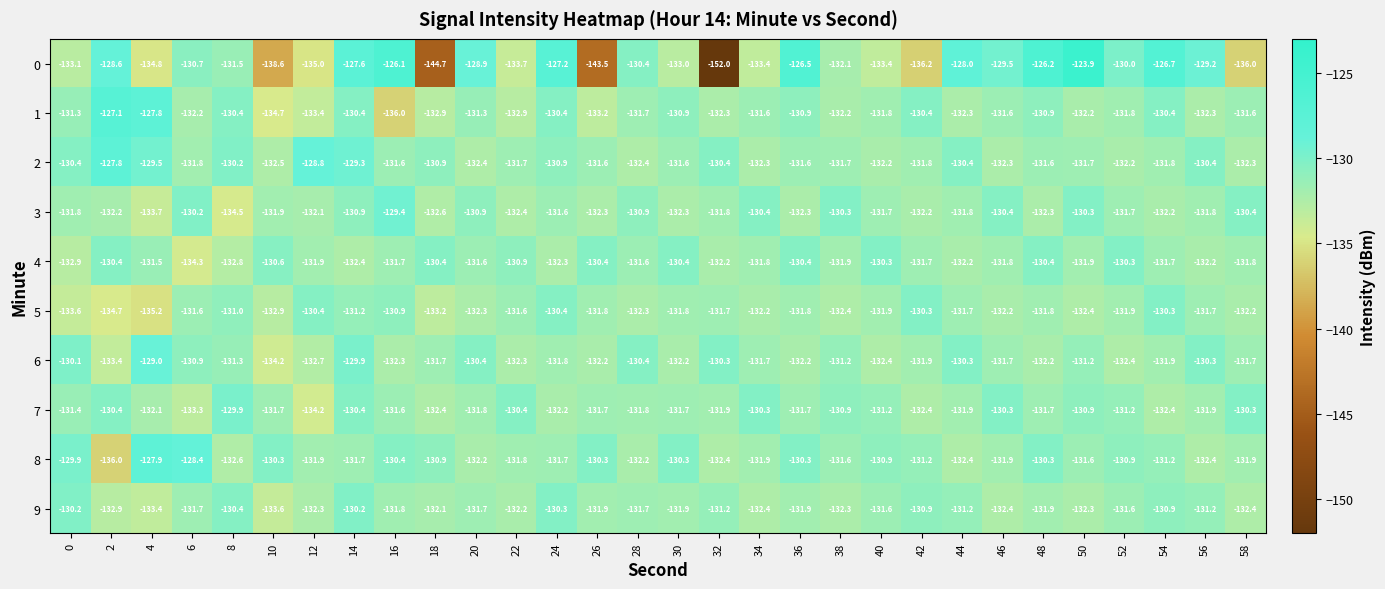

What is the difference between the maximum and minimum values in the 5 series?

4.9